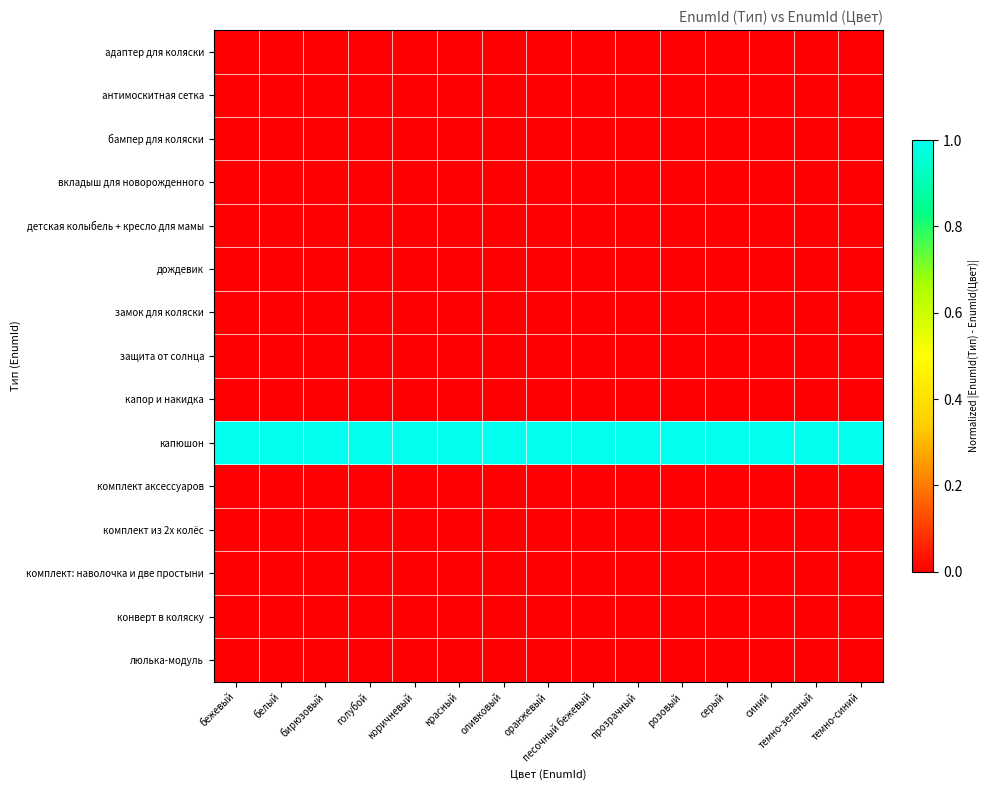

Rank the series by their maximum value, from highest to lowest.

капюшон, адаптер для коляски, бампер для коляски, детская колыбель + кресло для мамы, дождевик, капор и накидка, комплект аксессуаров, комплект из 2х колёс, комплект: наволочка и две простыни, конверт в коляску, защита от солнца, люлька-модуль, антимоскитная сетка, вкладыш для новорожденного, замок для коляски